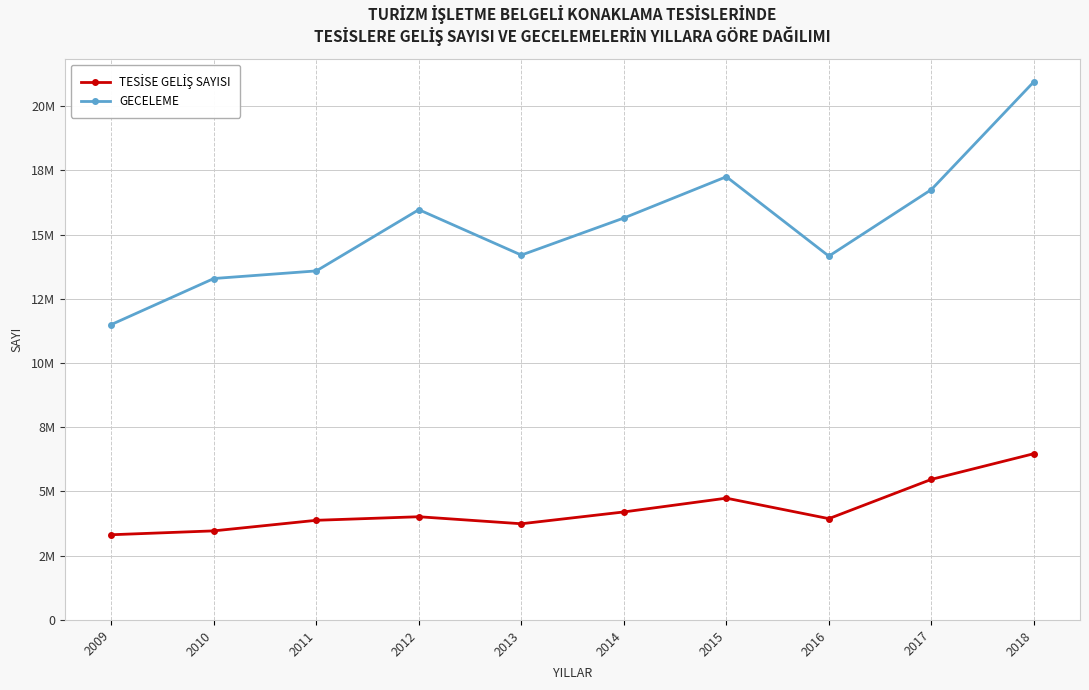

Does the chart have visible grid lines?

Yes